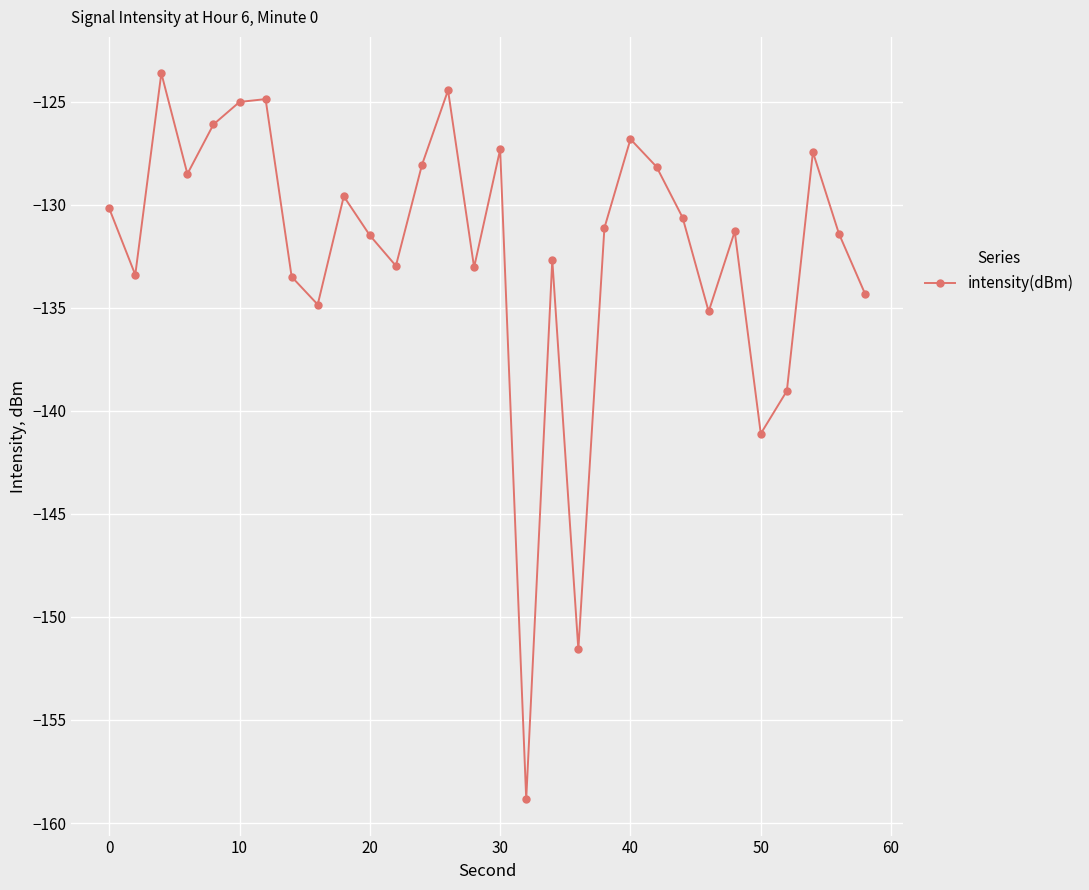

What is the sum of all values?

-3966.5